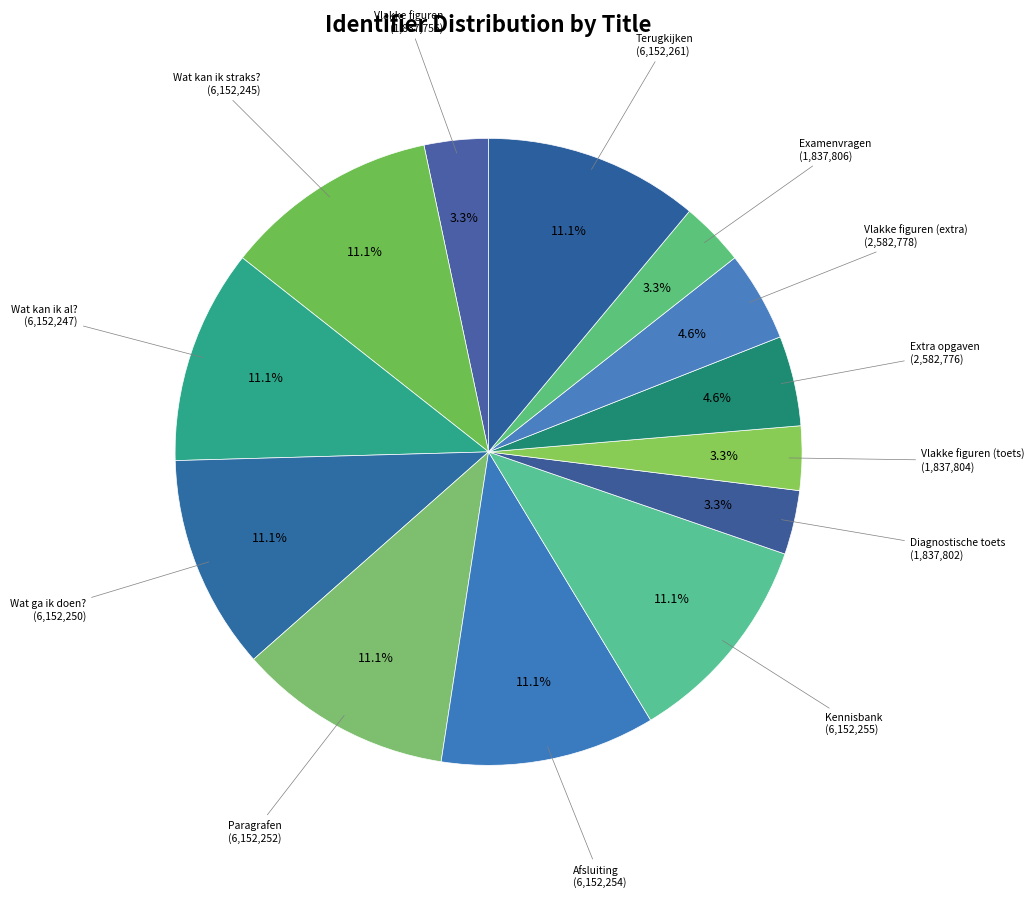

How many slices are in this pie chart?

13